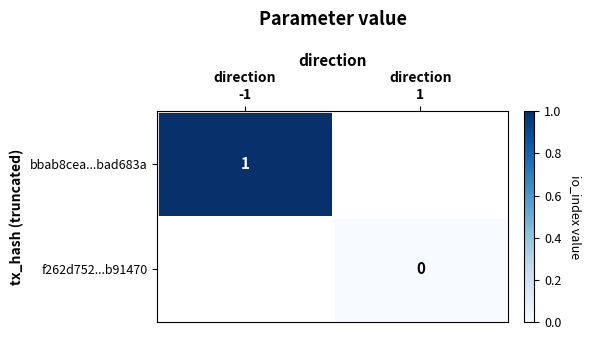

Rank the series by their average value, from highest to lowest.

bbab8cea...bad683a, f262d752...b91470